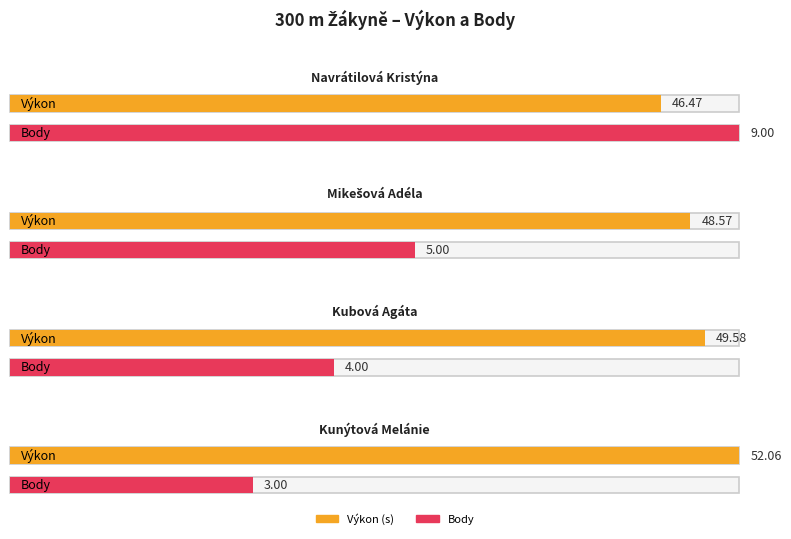

Reading right to left, extract all data points from this chart.

Výkon: Kunýtová Melánie=52.1	Kubová Agáta=49.6	Mikešová Adéla=48.6	Navrátilová Kristýna=46.5
Body: Kunýtová Melánie=3.0	Kubová Agáta=4.0	Mikešová Adéla=5.0	Navrátilová Kristýna=9.0